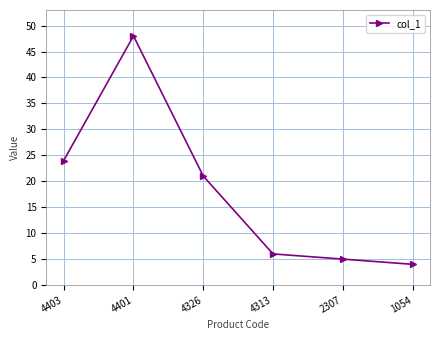

Reading right to left, extract all data points from this chart.

4	5	6	21	48	24